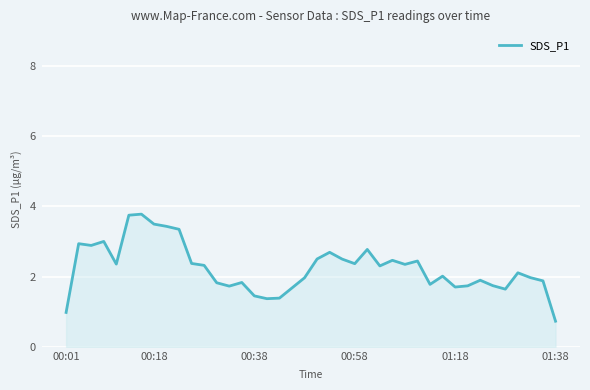

Count the number of data series in this chart.

1